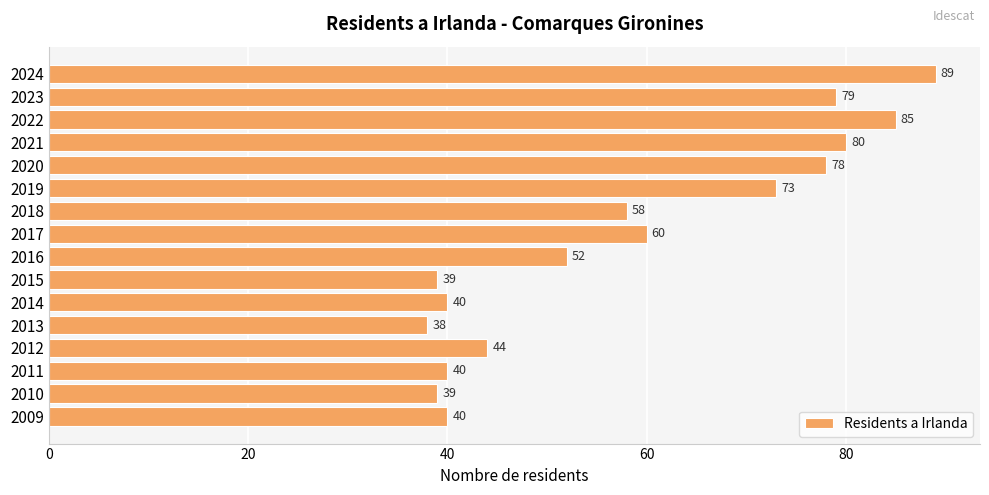

Between 2023 and 2015, which is larger?

2023